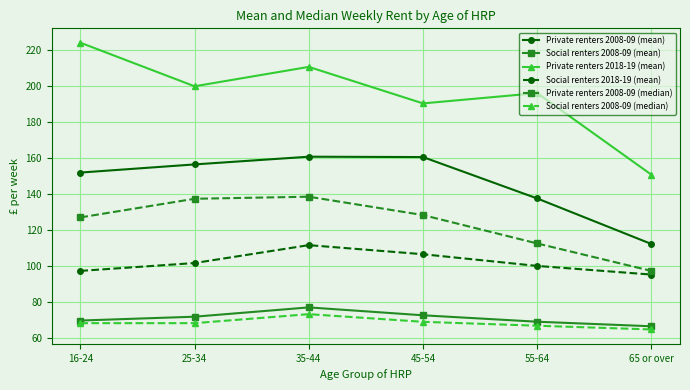

True or false: Social renters 2008-09 (mean) has a value of 18.0 at 35-44.

False